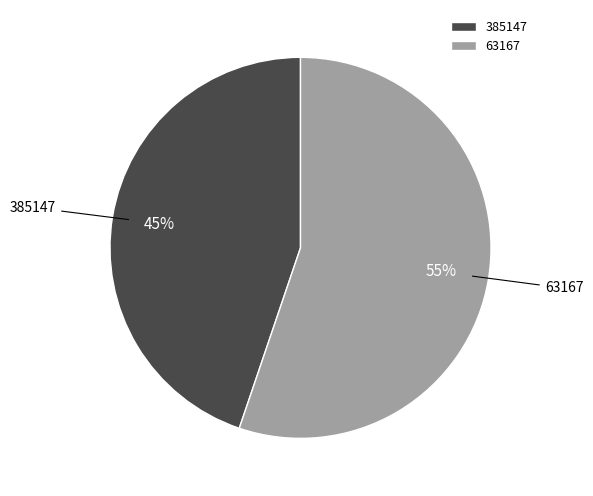

Which slice is the largest?

63167